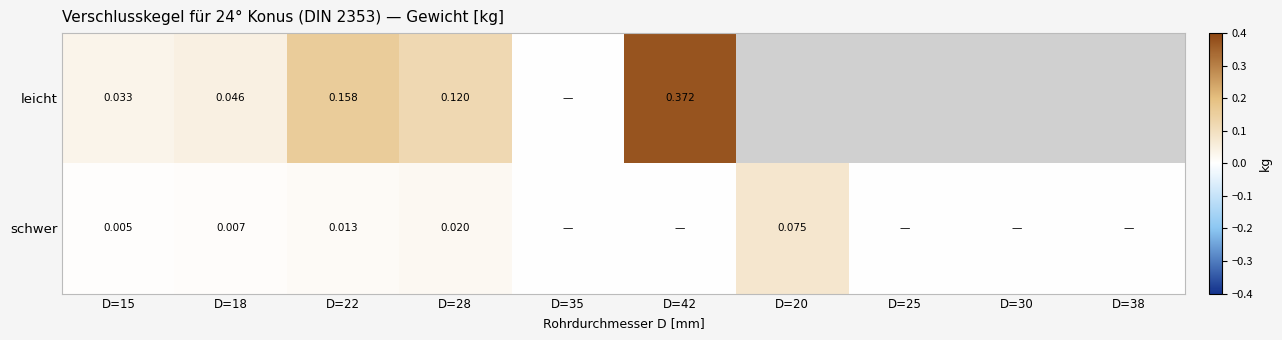

Is the value of leicht at D=22 greater than the value of schwer at D=18?

Yes